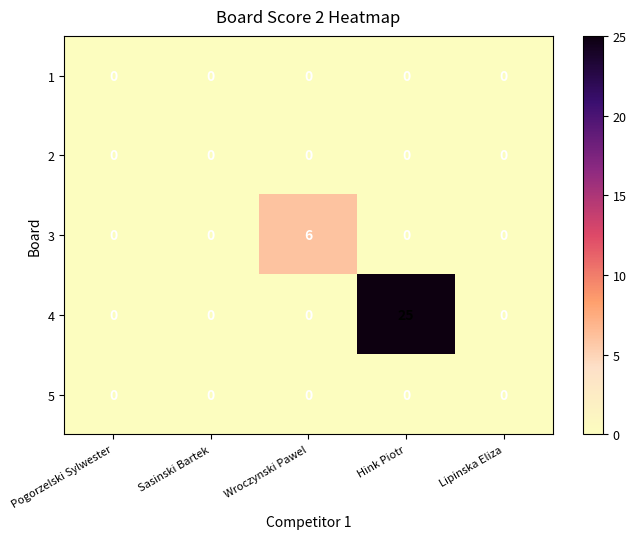

Reading left to right, extract all data points from this chart.

1: Pogorzelski Sylwester=0	Sasinski Bartek=0	Wroczynski Pawel=0	Hink Piotr=0	Lipinska Eliza=0
2: Pogorzelski Sylwester=0	Sasinski Bartek=0	Wroczynski Pawel=0	Hink Piotr=0	Lipinska Eliza=0
3: Pogorzelski Sylwester=0	Sasinski Bartek=0	Wroczynski Pawel=6	Hink Piotr=0	Lipinska Eliza=0
4: Pogorzelski Sylwester=0	Sasinski Bartek=0	Wroczynski Pawel=0	Hink Piotr=25	Lipinska Eliza=0
5: Pogorzelski Sylwester=0	Sasinski Bartek=0	Wroczynski Pawel=0	Hink Piotr=0	Lipinska Eliza=0